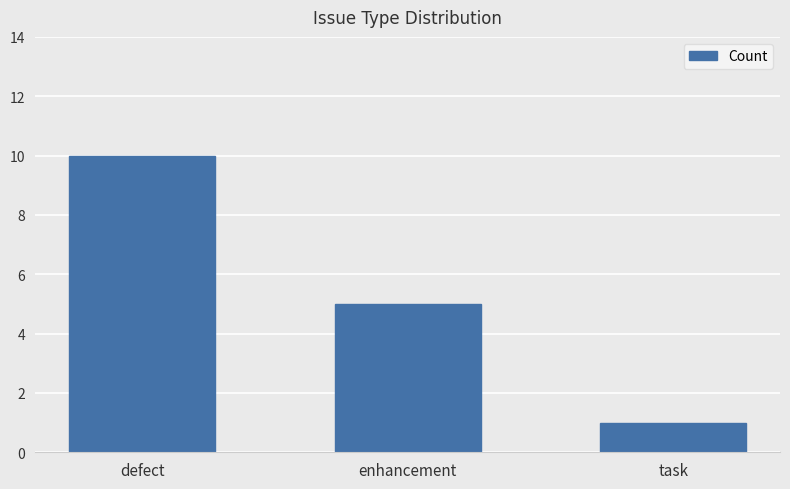

At which label does the data first exceed 5?

defect